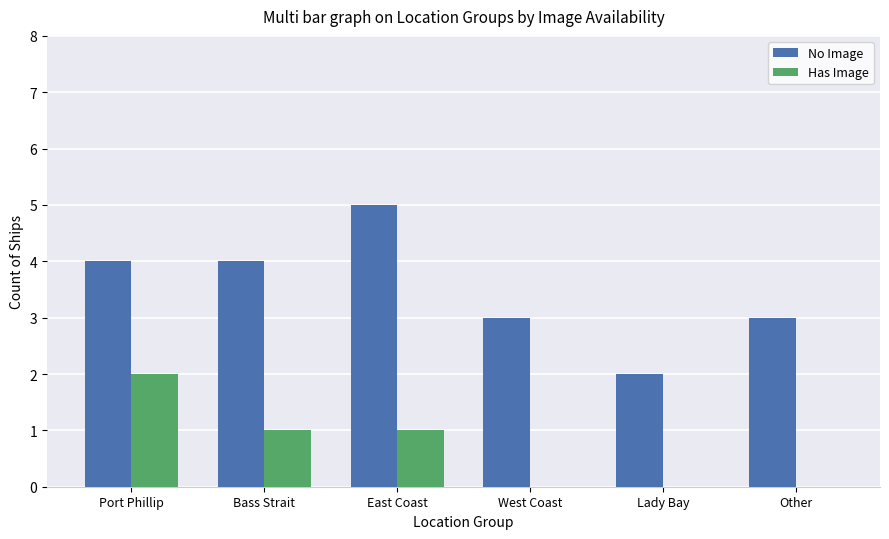

What is the sum of all No Image values?

21